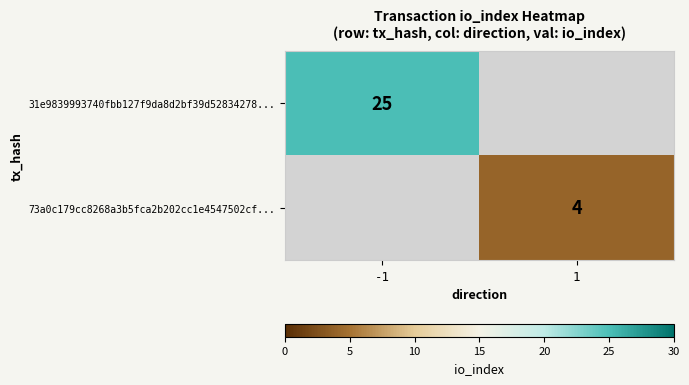

Is the value of 73a0c179cc8268a3b5fca2b202cc1e4547502cf... at 1 greater than the value of 31e9839993740fbb127f9da8d2bf39d52834278... at -1?

No